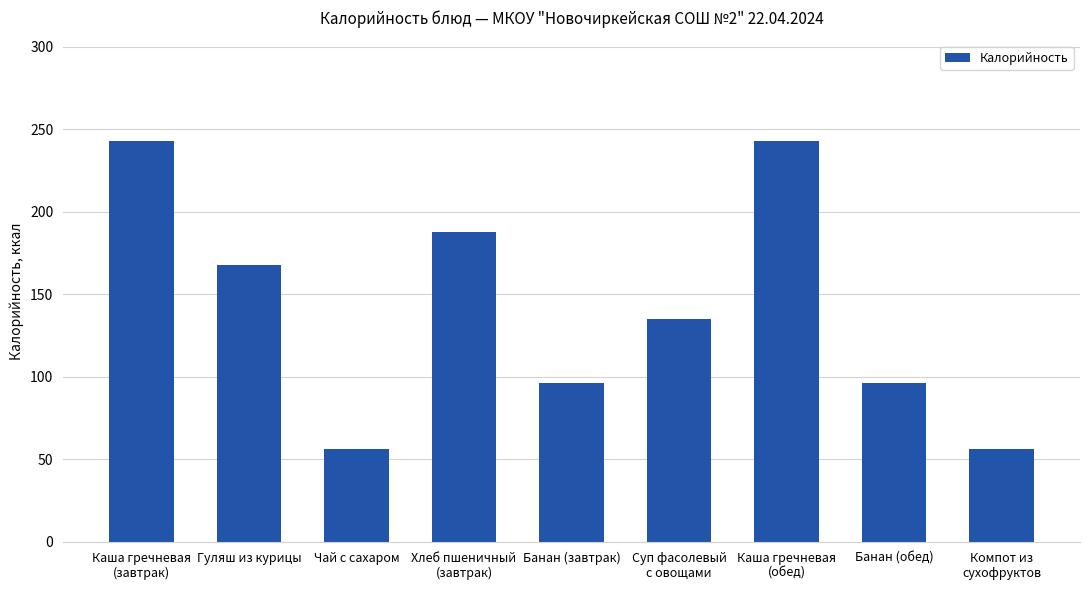

How many data points does each series have?

9